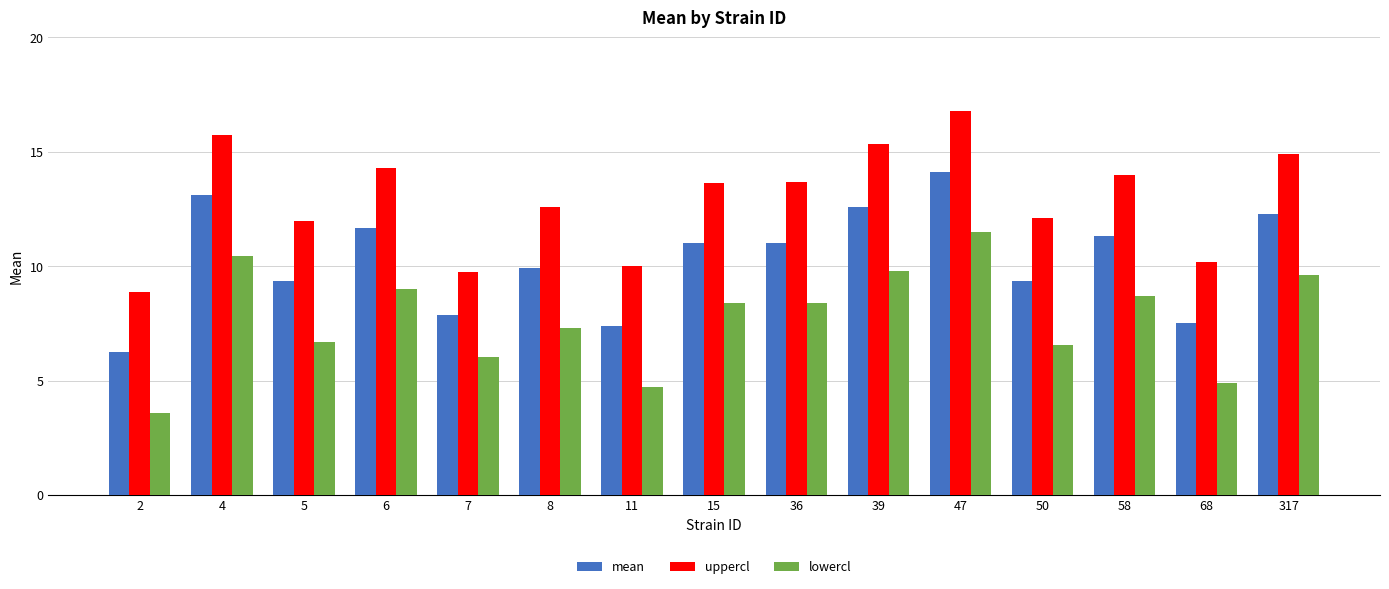

Where does the uppercl series first go above 13?

4